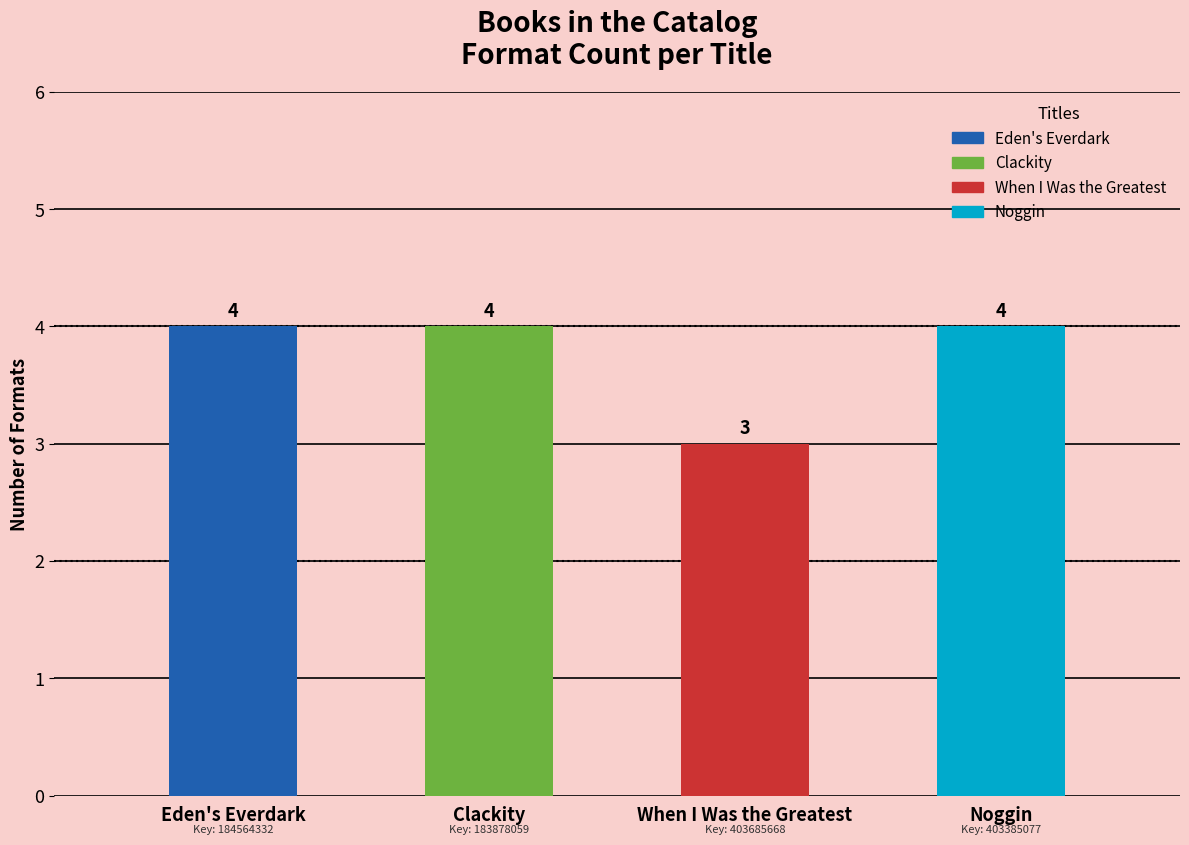

What is the change in value from When I Was the Greatest to Noggin?

+1